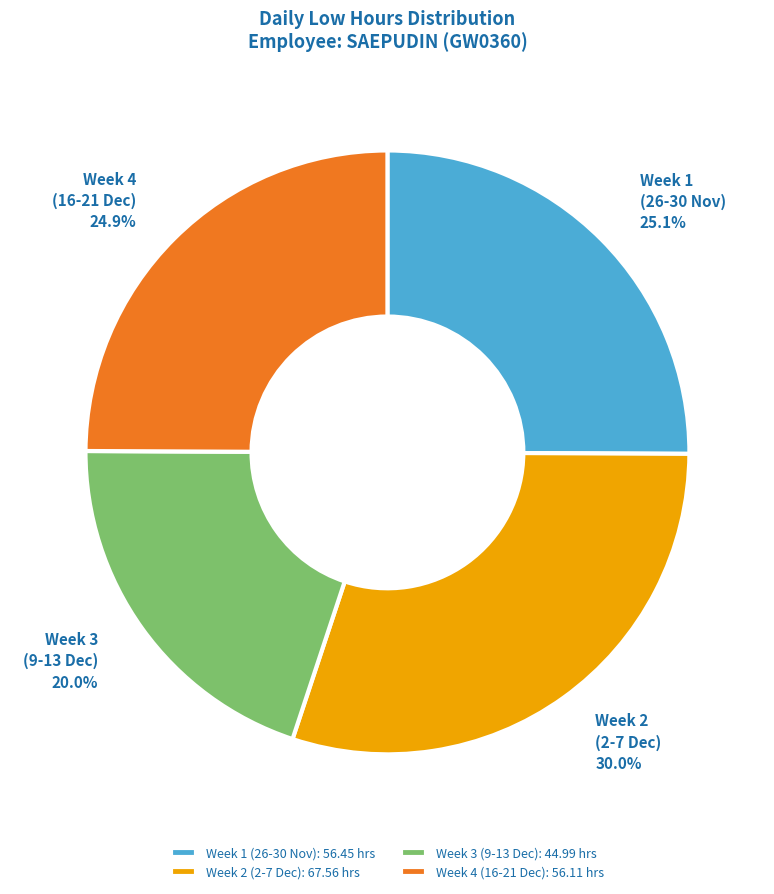

What is the ratio of the value at Week 2 (2-7 Dec): 67.56 hrs to the value at Week 1 (26-30 Nov): 56.45 hrs?

1.2